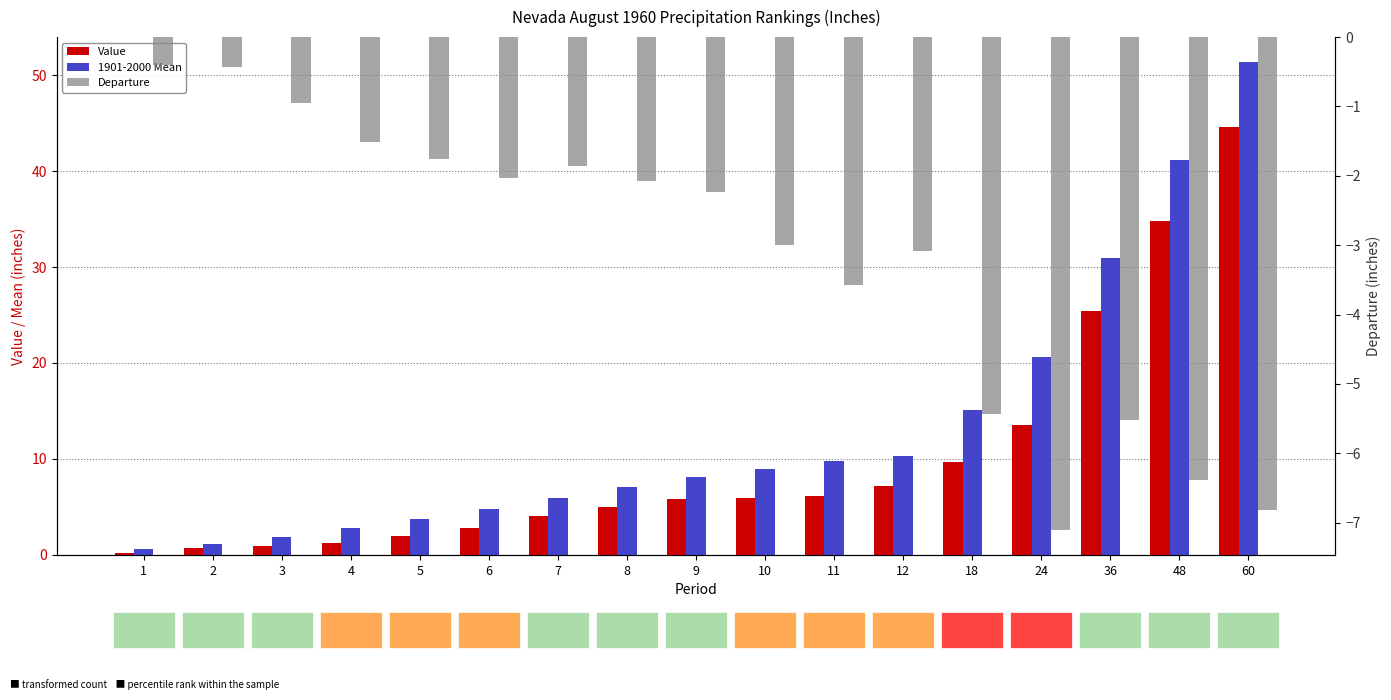

Is the value of Departure at 12 greater than the value of Value at 7?

No